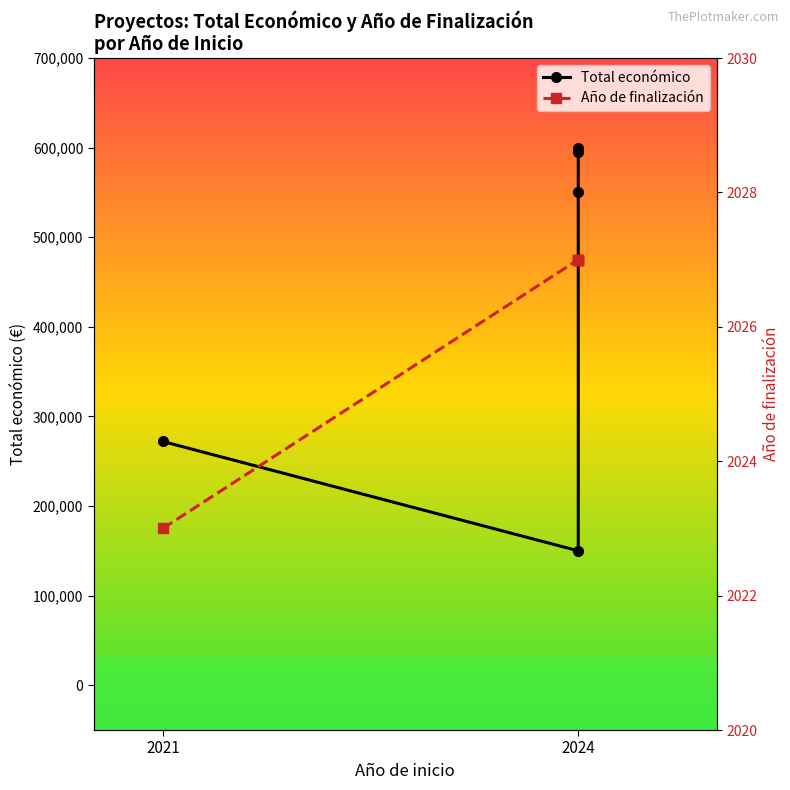

What is the highest value of the Año de finalización series?

2027